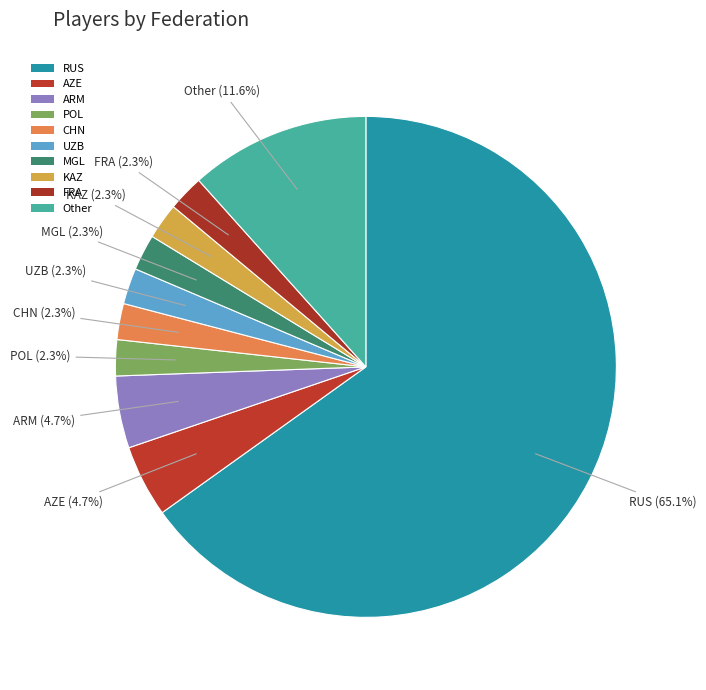

What is the ratio of the value at FRA to the value at CHN?

1.0